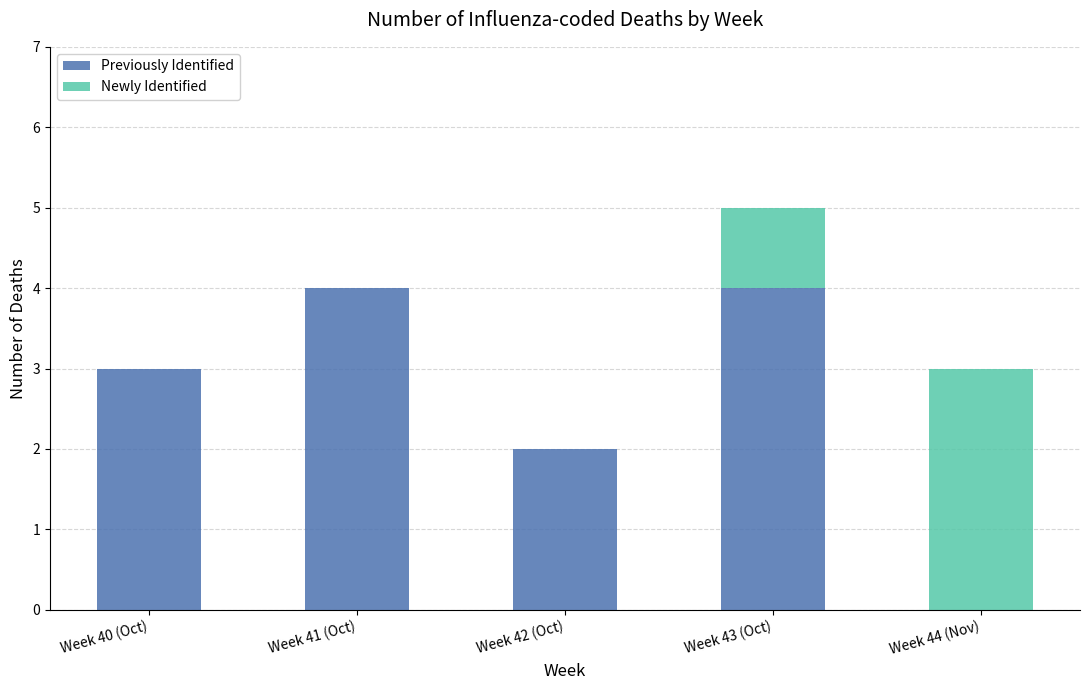

How many Previously Identified values are between 2 and 4?

4